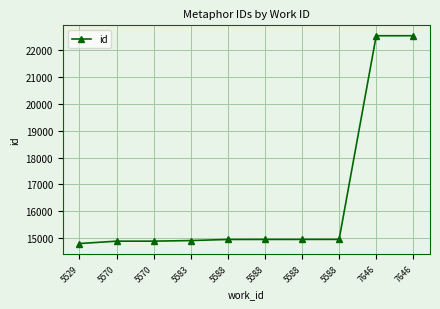

The value at 5588 is 24960. True or false?

False